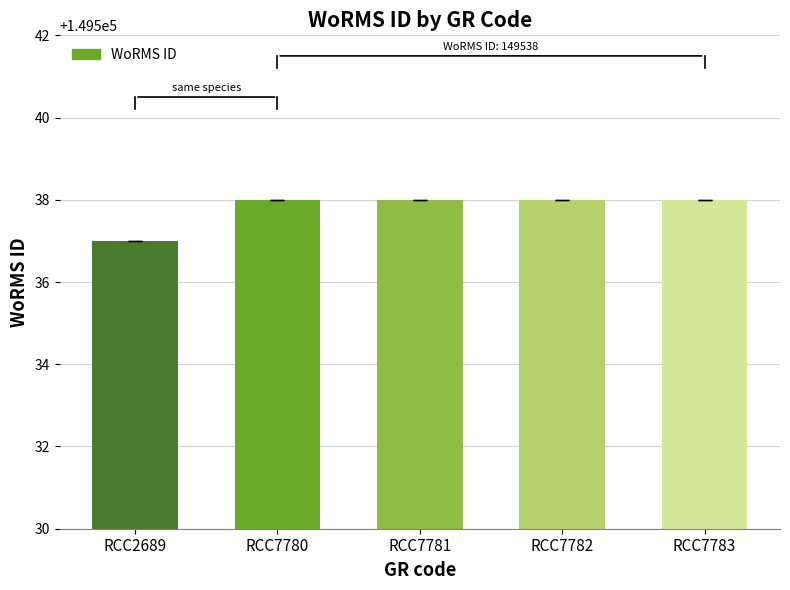

What is the value of the 5th bar from the left?

149538